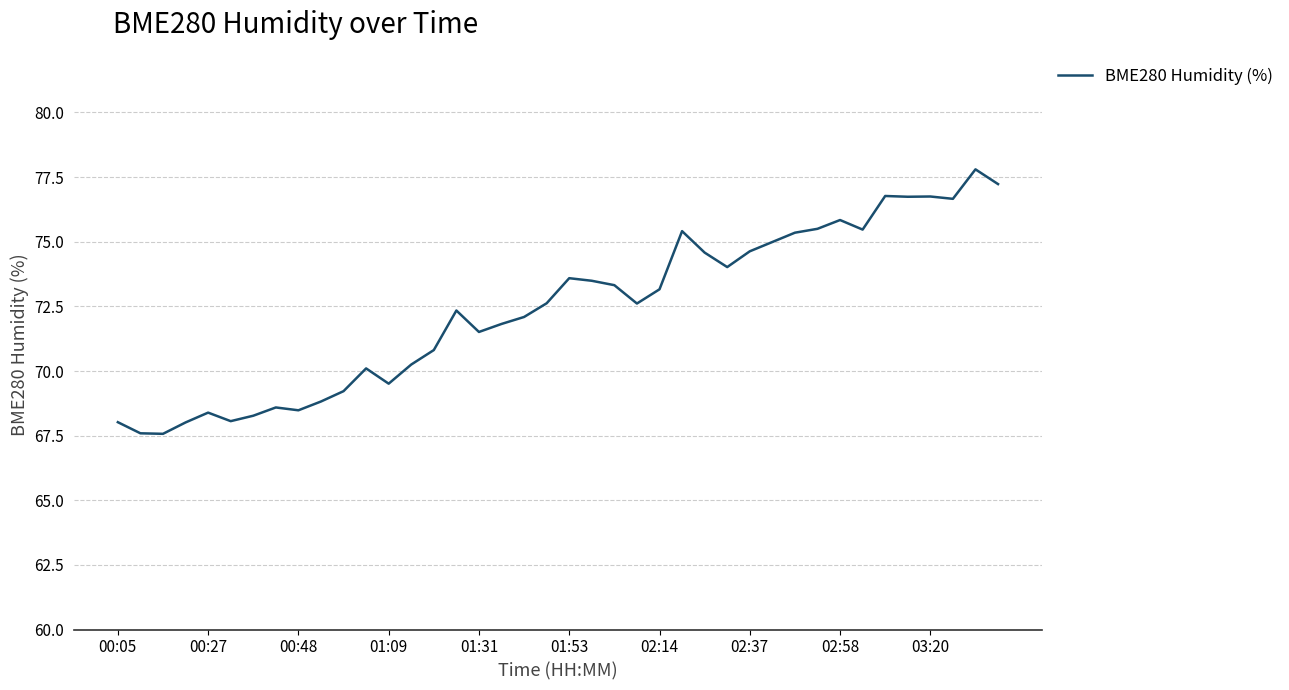

What is the greatest value displayed?

77.8